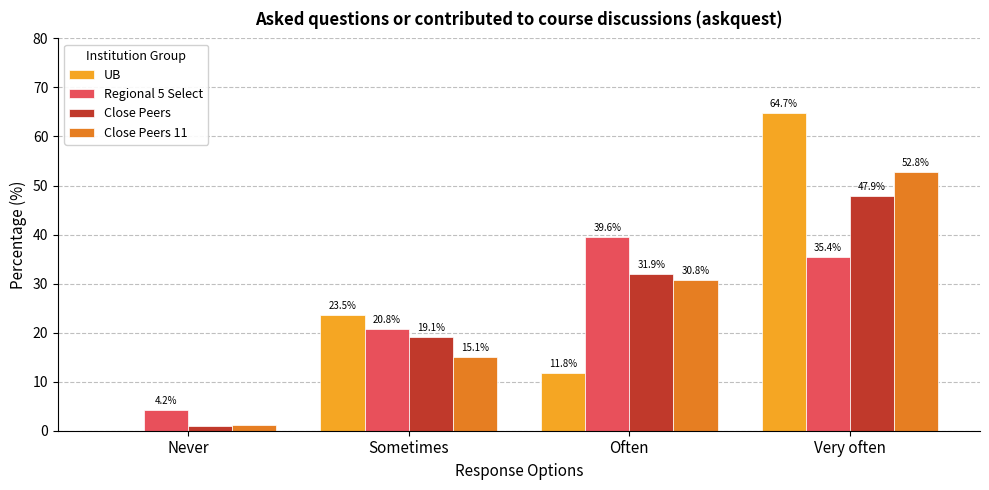

Which category has the highest value in the Close Peers 11 series?

Very often